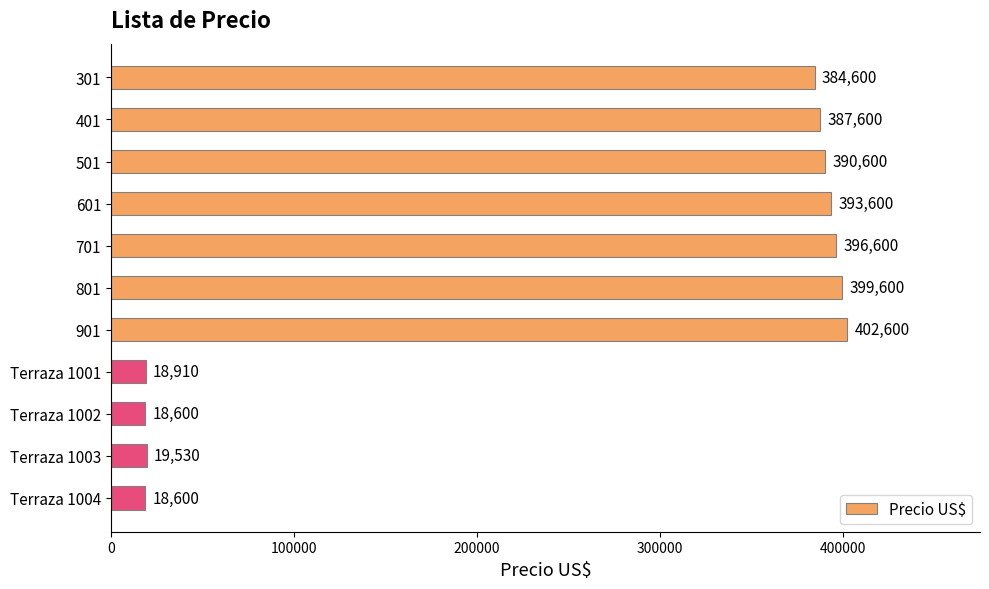

The value at 601 is 393600. True or false?

True